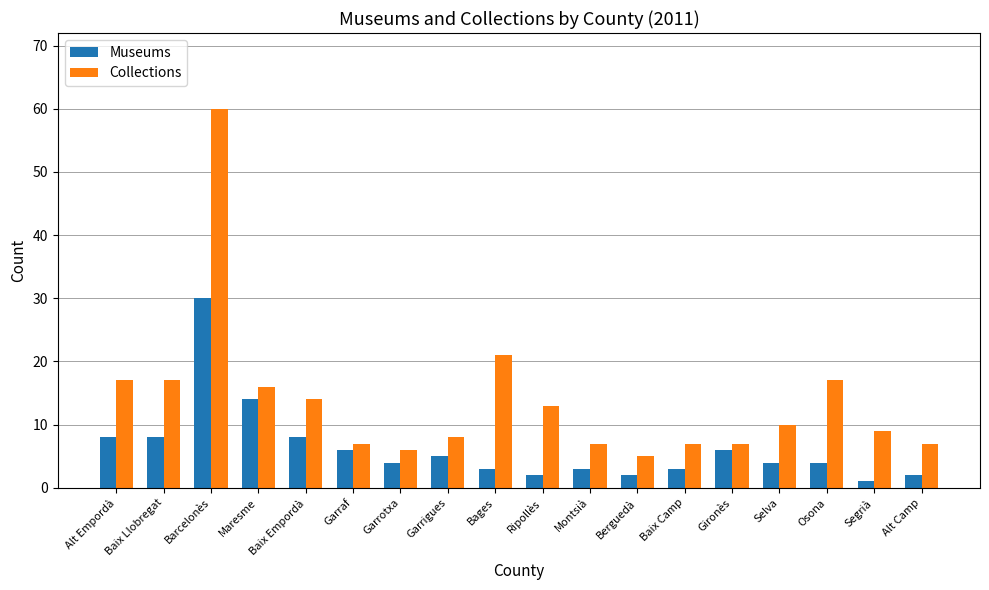

What position from the left is Ripollès?

10